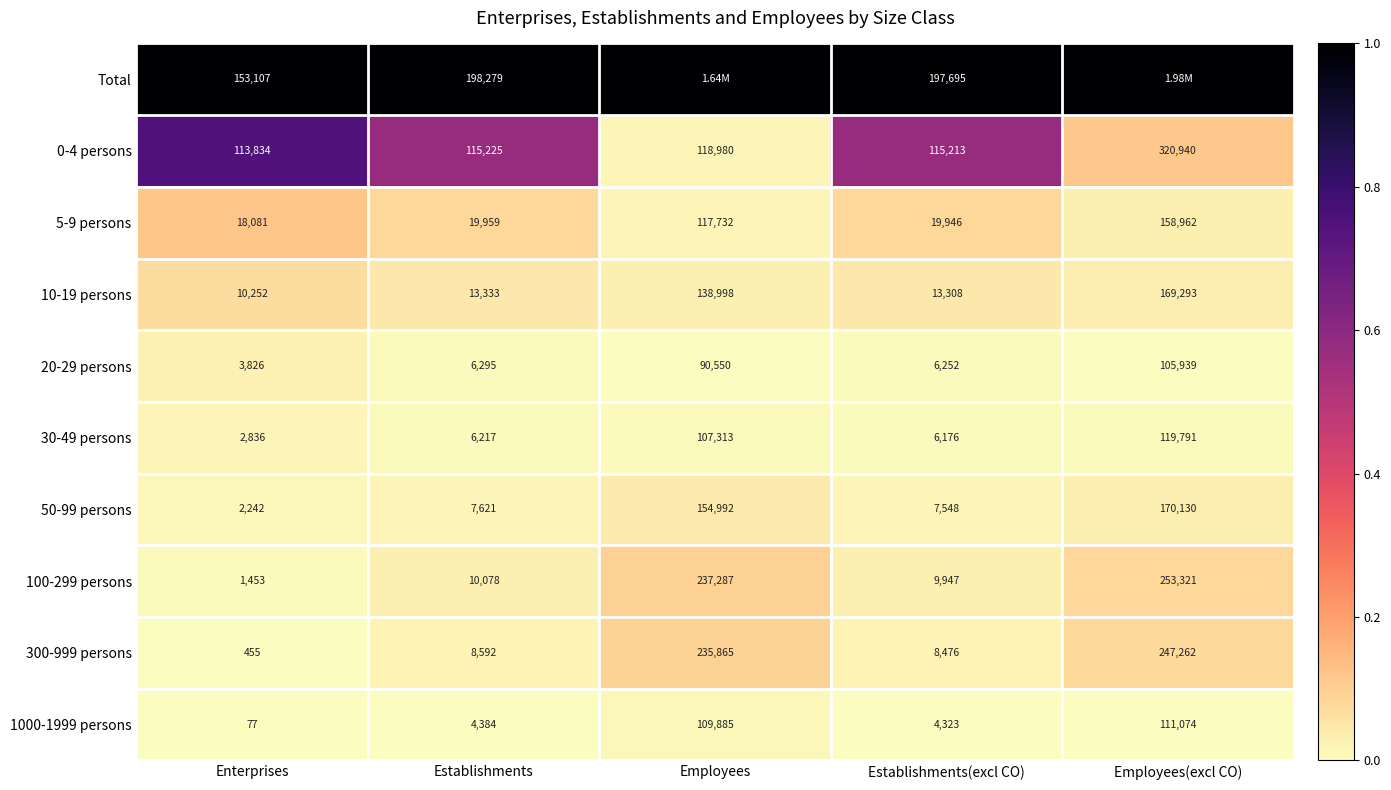

Which has a higher value, Employees or Employees(excl CO)?

Employees(excl CO)